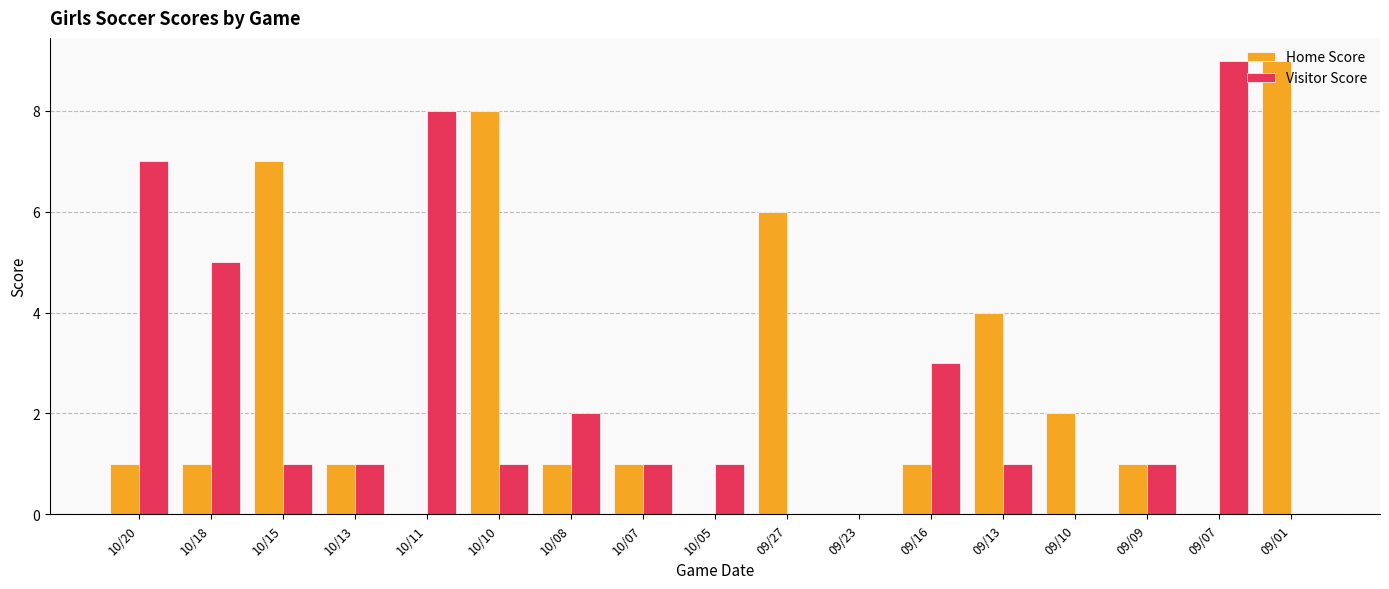

Reading left to right, extract all data points from this chart.

Home Score: 10/20=1	10/18=1	10/15=7	10/13=1	10/11=0	10/10=8	10/08=1	10/07=1	10/05=0	09/27=6	09/23=0	09/16=1	09/13=4	09/10=2	09/09=1	09/07=0	09/01=9
Visitor Score: 10/20=7	10/18=5	10/15=1	10/13=1	10/11=8	10/10=1	10/08=2	10/07=1	10/05=1	09/27=0	09/23=0	09/16=3	09/13=1	09/10=0	09/09=1	09/07=9	09/01=0